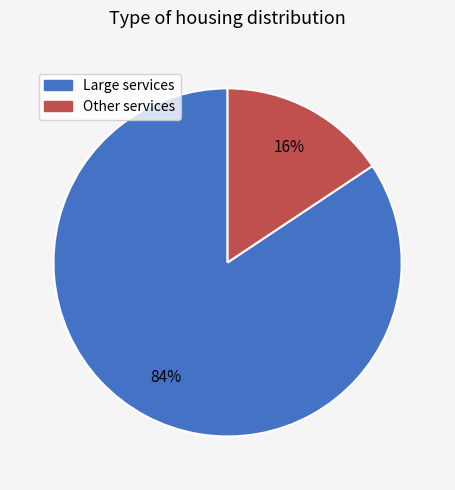

To the nearest percent, what is the average slice percentage?

50%